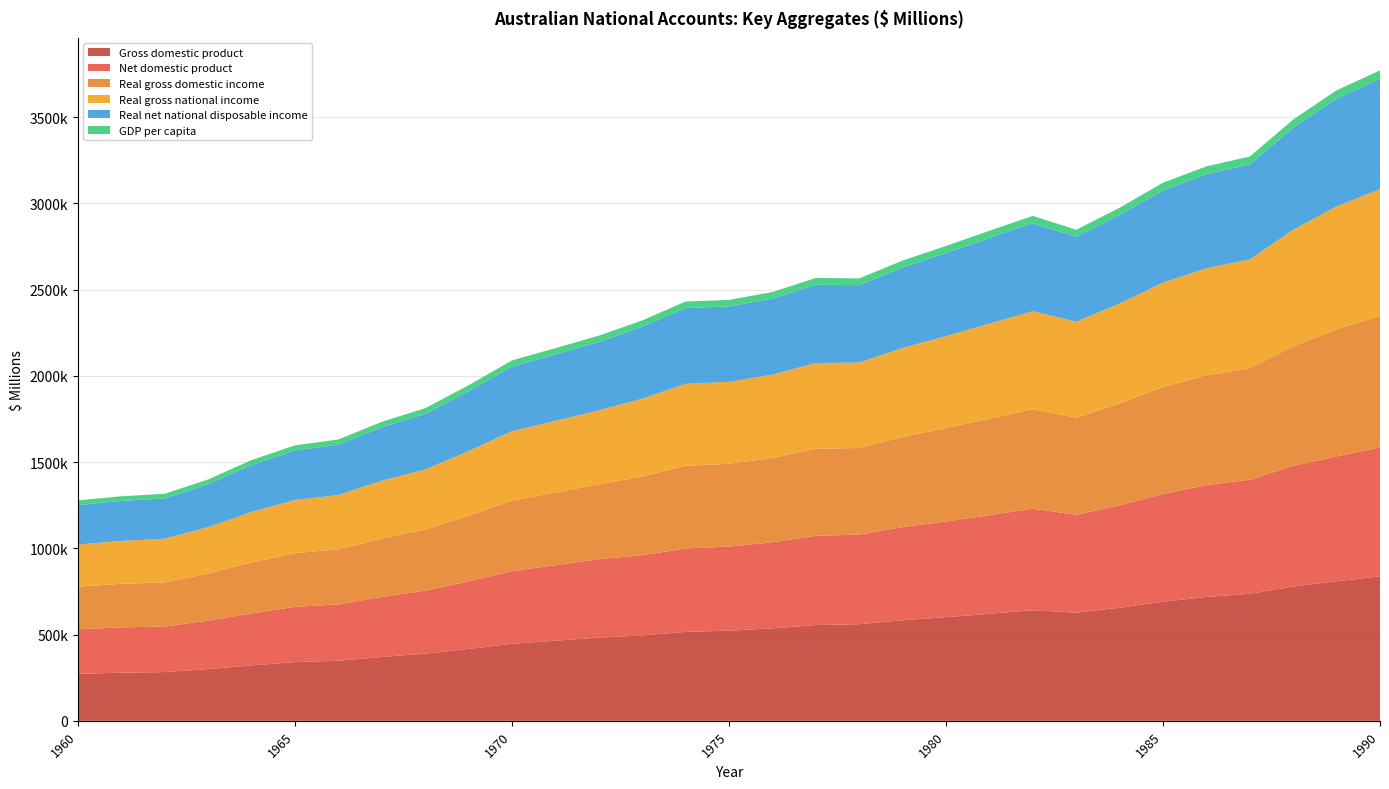

Reading right to left, extract all data points from this chart.

Gross domestic product: 837847	808935	778822	736522	718231	690402	655950	627154	641421	620783	600721	583023	560329	555370	536097	522568	515676	495335	482691	464527	446656	416750	389322	370451	348479	340382	321174	300218	282649	279036	272277
Net domestic product: 746866	724289	699719	661327	648531	625097	593749	567743	588533	571824	555071	540186	519446	517456	499454	487699	483593	464971	454360	437781	421470	392031	365306	347925	326584	320419	301676	281061	264109	262954	258230
Real gross domestic income: 764005	737247	693839	647264	636772	620217	590631	562798	576798	559522	542119	523300	502450	504473	489147	479983	479795	456518	434345	421470	408771	380477	354327	338895	319044	311642	296025	272762	256078	252462	247751
Real gross national income: 733905	712630	675018	630419	620754	605457	579563	556284	568421	551183	532864	515450	495318	497424	482358	475587	474857	450741	428826	415417	402563	374676	348870	334897	315172	308048	292037	268898	253110	248823	243940
Real net national disposable income: 639386	624828	591757	550979	545625	535063	512858	492280	510087	496520	481692	466421	448659	453961	440852	437037	439556	417199	396502	385013	374456	347390	322256	310049	291620	286798	271919	249069	234131	231979	229128
GDP per capita: 49469	48477	47505	45637	45170	44038	42364	41020	42608	41924	41138	40401	39235	39360	38378	37780	37877	36940	36572	36682	36000	34313	32682	31649	30288	30175	29051	27680	26558	26851	26796